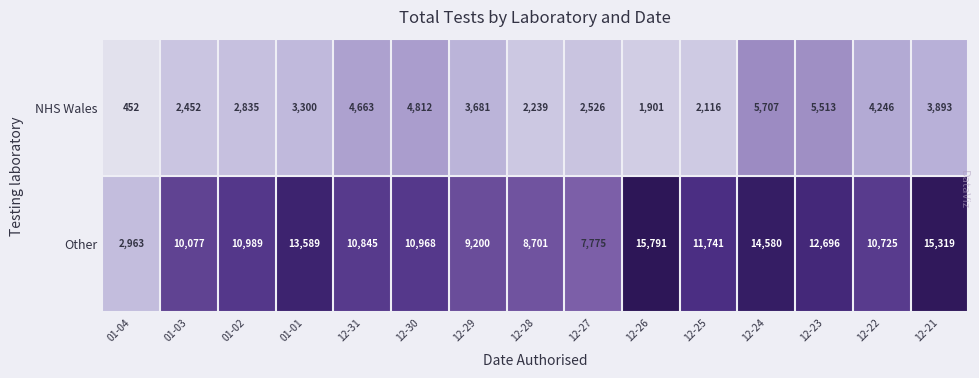

Reading left to right, extract all data points from this chart.

NHS Wales: 452	2452	2835	3300	4663	4812	3681	2239	2526	1901	2116	5707	5513	4246	3893
Other: 2963	10077	10989	13589	10845	10968	9200	8701	7775	15791	11741	14580	12696	10725	15319